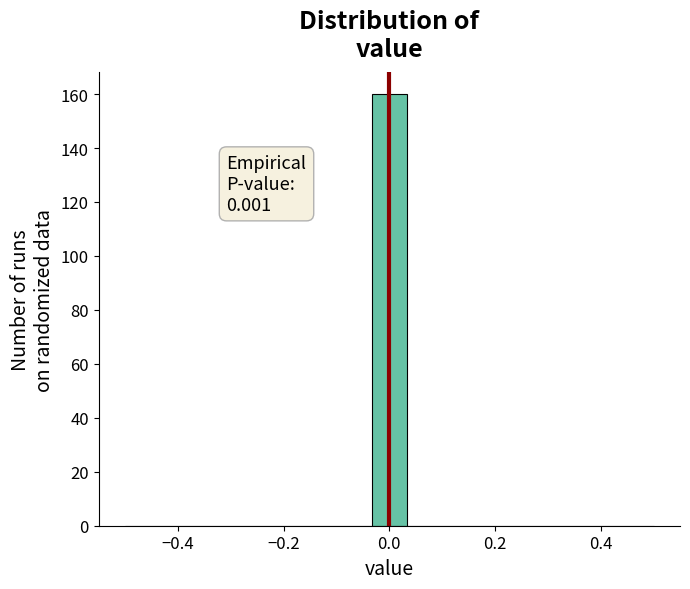

Around what value on the x-axis is the tallest bar? Give the approximate position of its centre, as read against the axis.

0.00